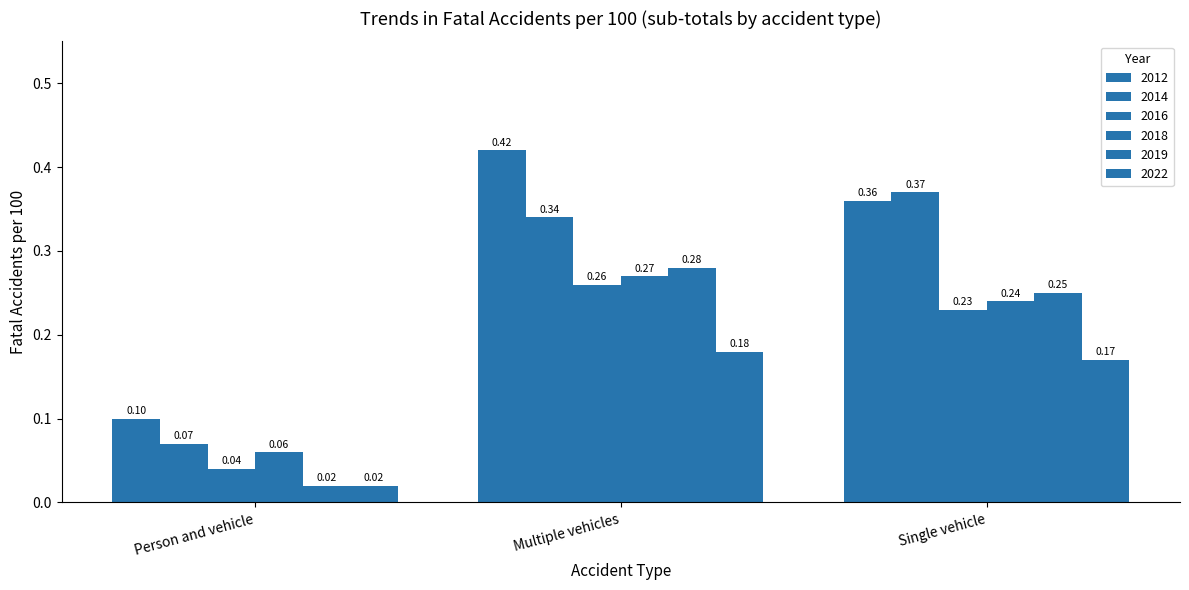

Which category has the highest value in the 2012 series?

Multiple vehicles